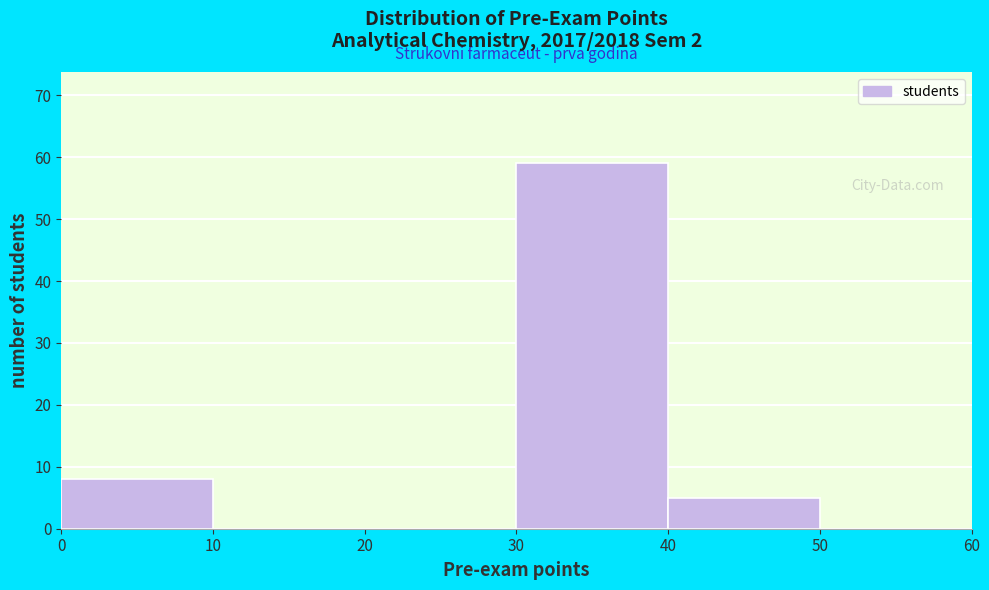

Reading left to right, list every bar in this chart as the range it spans on the x-axis followed by its height. The values are not printed on the chart, so give them approximately, as read against the axis.

0 to 10: 8
10 to 20: 0
20 to 30: 0
30 to 40: 59
40 to 50: 5
50 to 60: 0